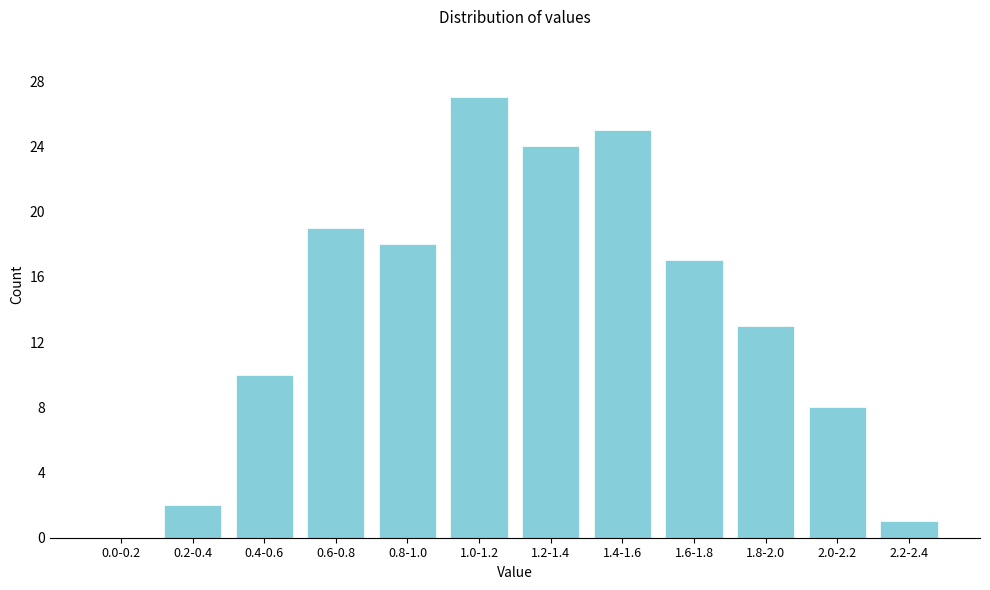

Reading left to right, list all the values displayed in this chart.

0.0-0.2=0	0.2-0.4=2	0.4-0.6=10	0.6-0.8=19	0.8-1.0=18	1.0-1.2=27	1.2-1.4=24	1.4-1.6=25	1.6-1.8=17	1.8-2.0=13	2.0-2.2=8	2.2-2.4=1